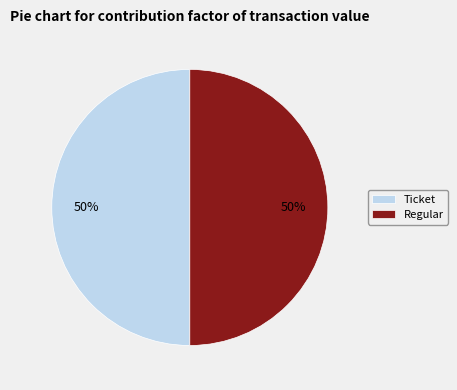

Is the sum of Regular and Ticket greater than half?

Yes